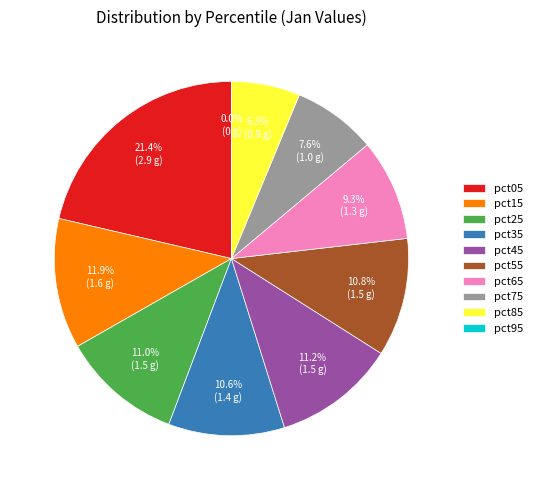

Which slice is the largest?

pct05